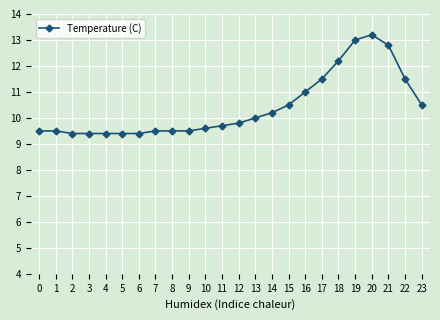

What is the value of the 23rd point from the left?

11.5